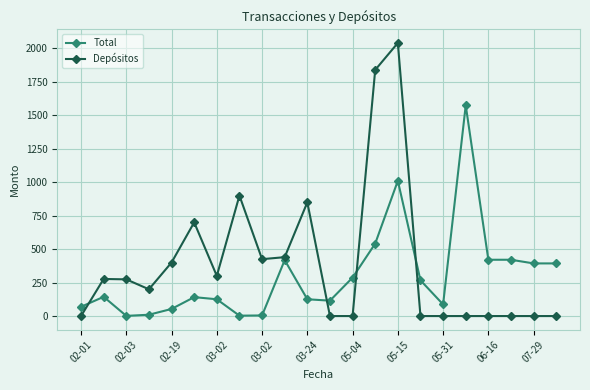

At how many categories does at least one series exceed 1505?

3